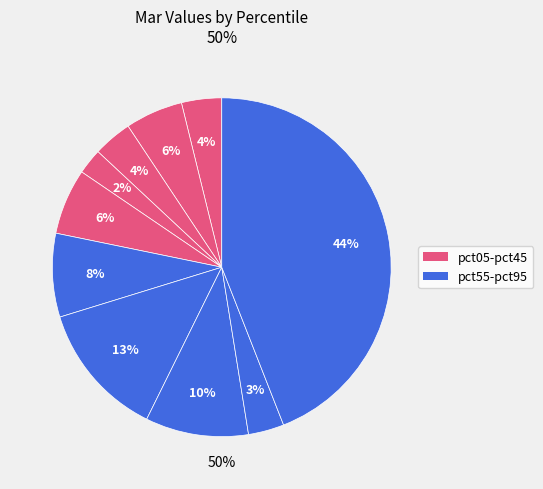

Which category has the smallest portion of the pie?

pct35